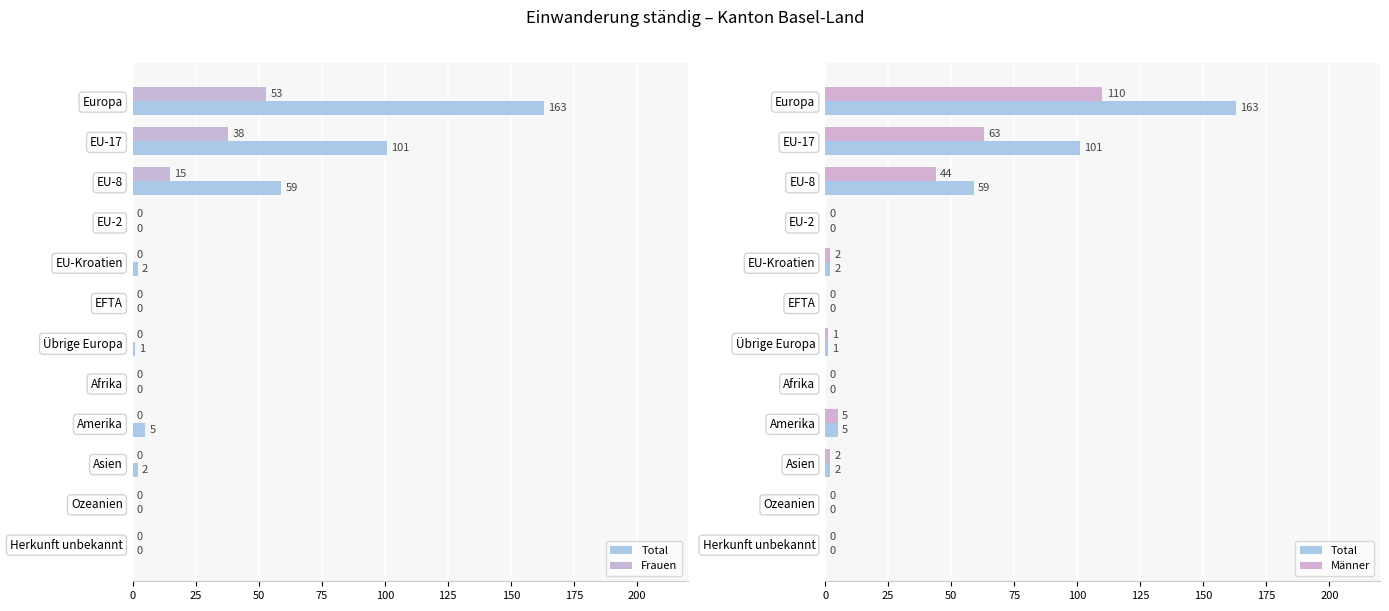

At how many categories does at least one series exceed 18?

3